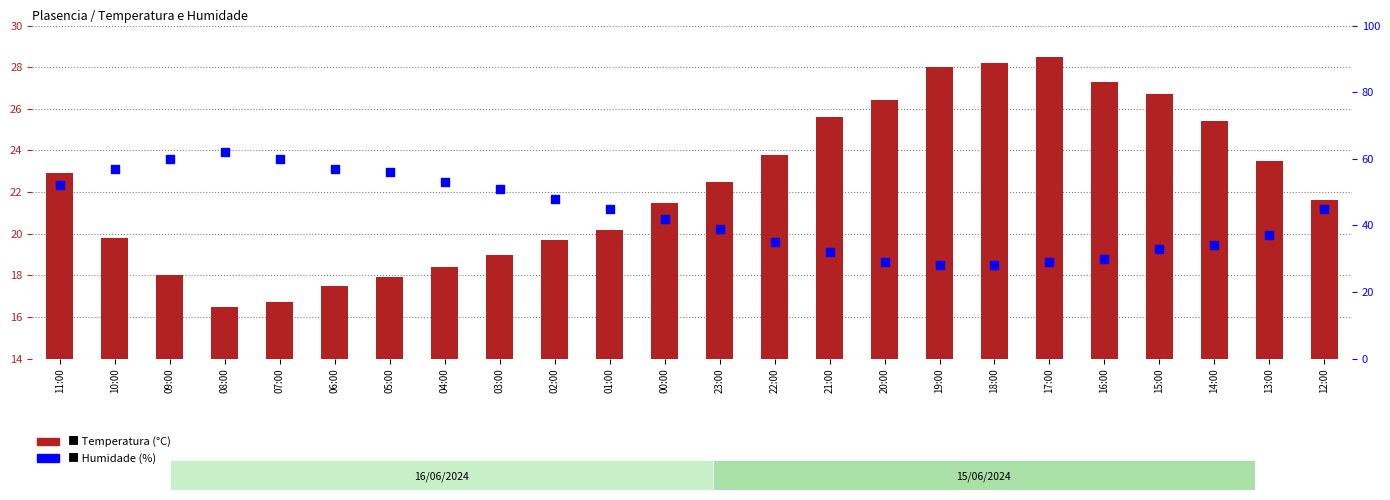

Which series contains the highest Y value?

Humidade (%)